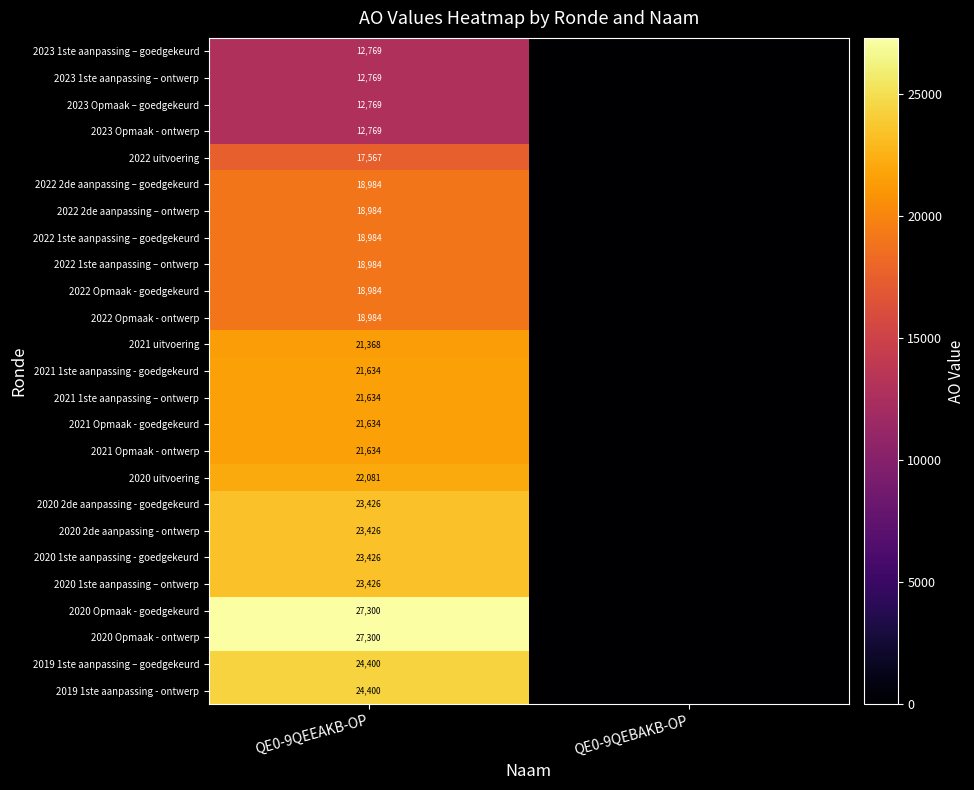

What is the total value across all series at QE0-9QEEAKB-OP?

509636